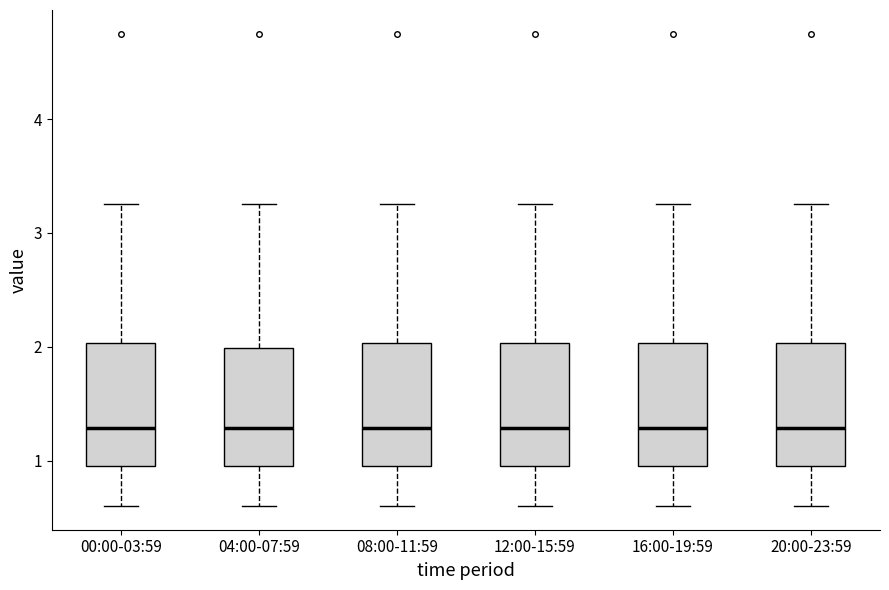

Where is the lower edge of the box for 20:00-23:59 on the y-axis? The values are not printed on the chart, so give them approximately, as read against the axis.

1.0